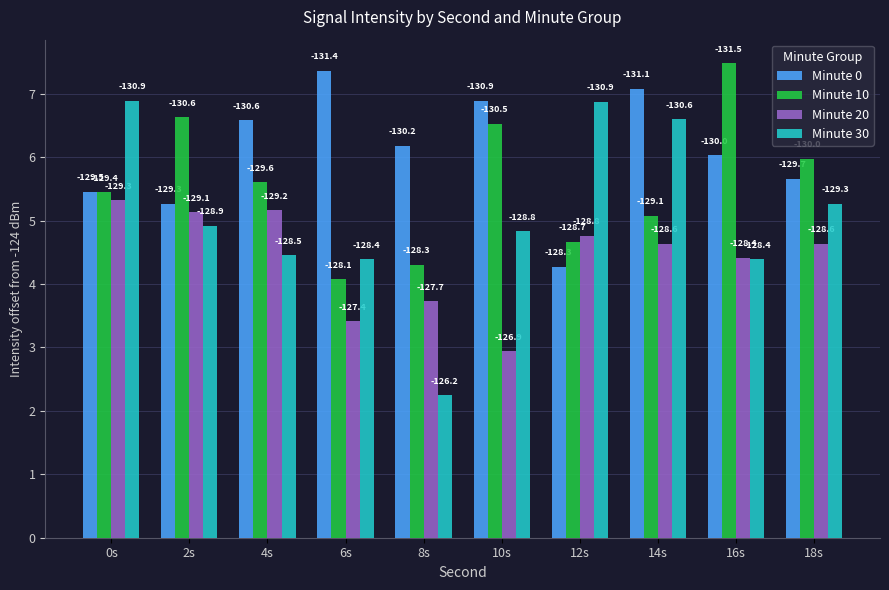

What position from the left is 16s?

9